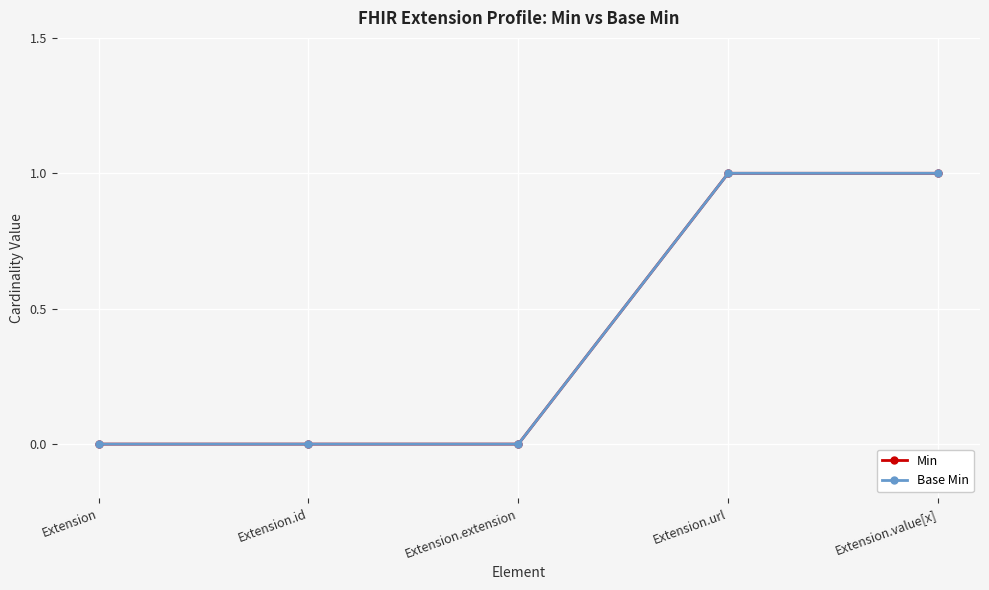

Is this an area chart (filled region under the line)?

No